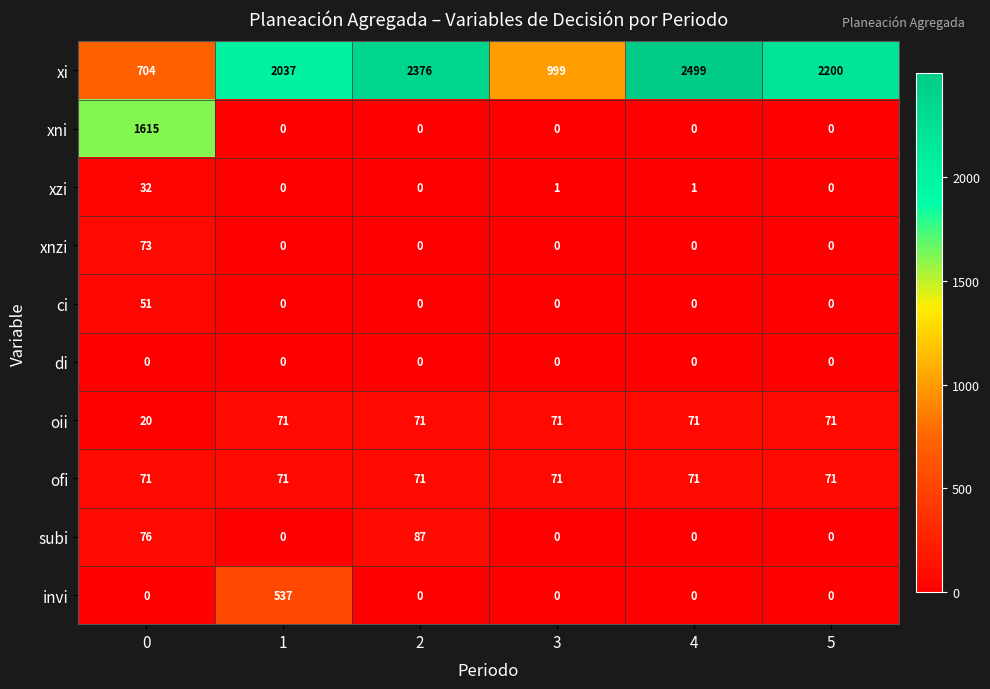

True or false: subi has a value of 76 at 0.

True